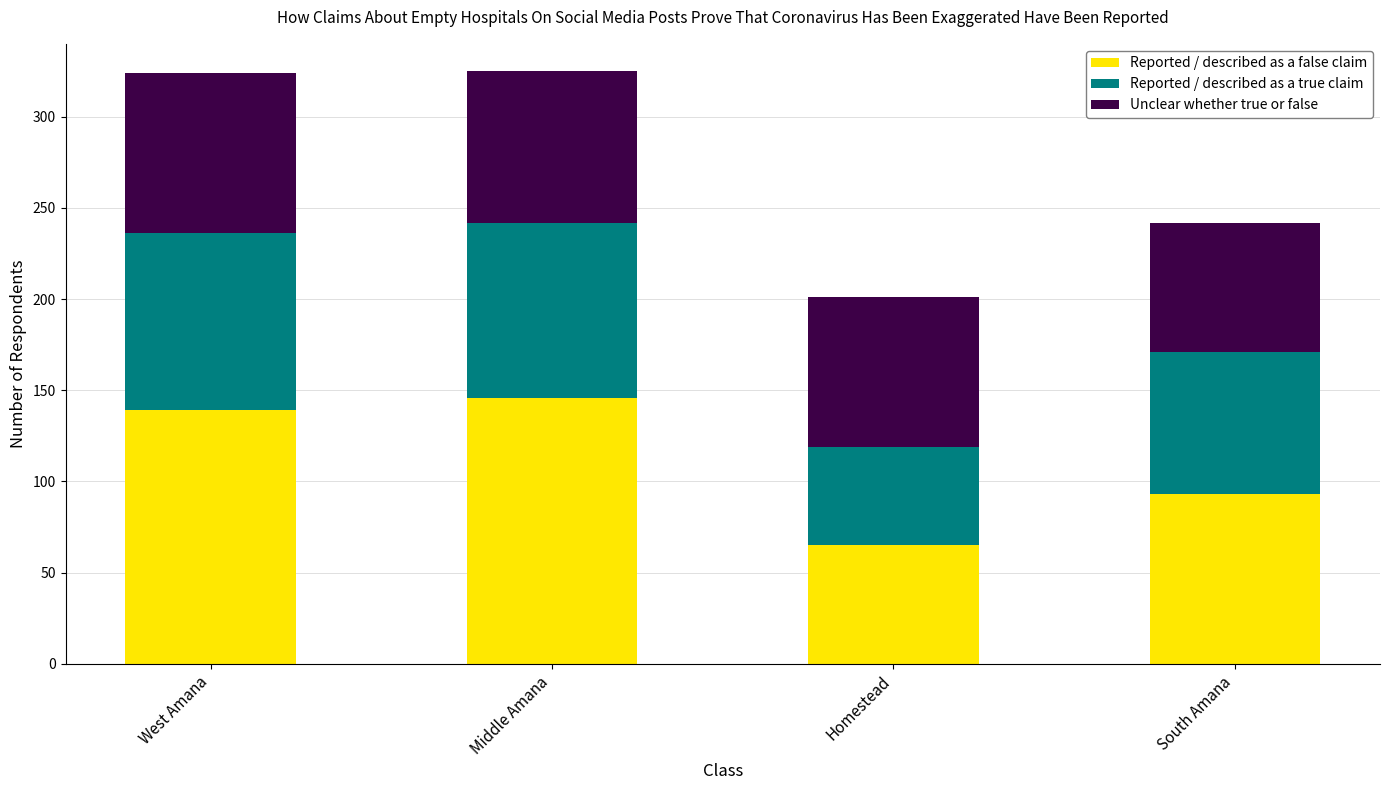

Does the chart contain stacked bars?

Yes